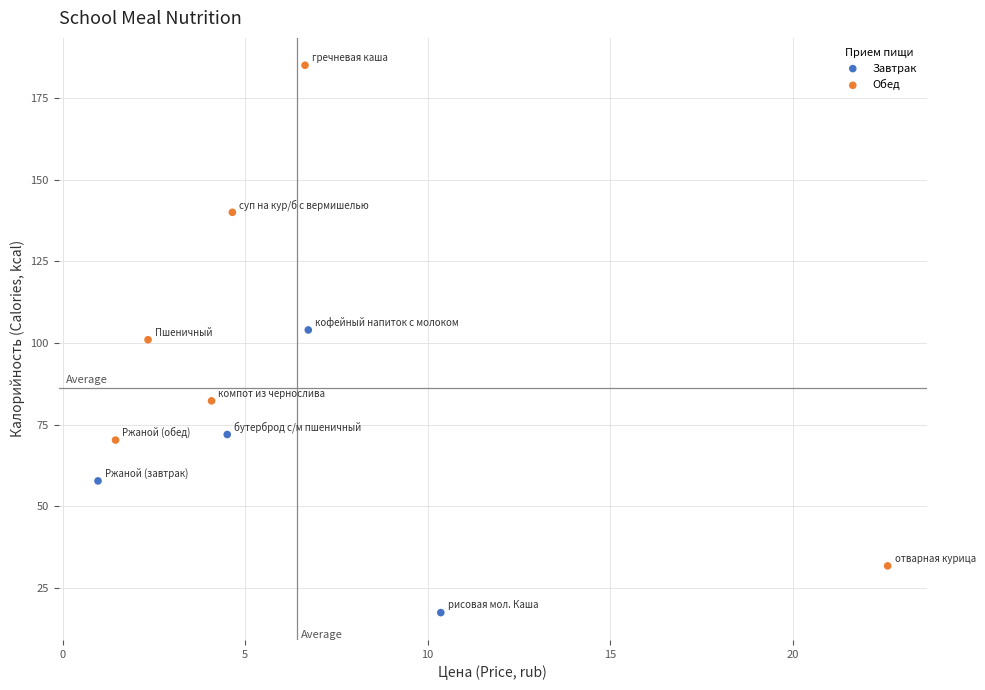

Which series has the largest Y range (max minus min)?

Обед